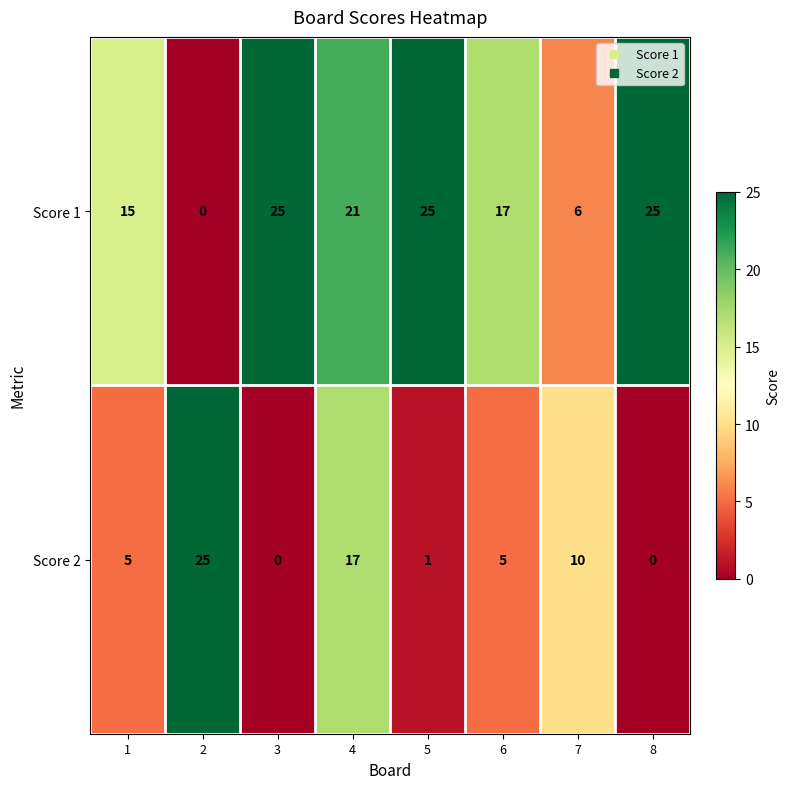

How many values in Score 2 are above zero?

6